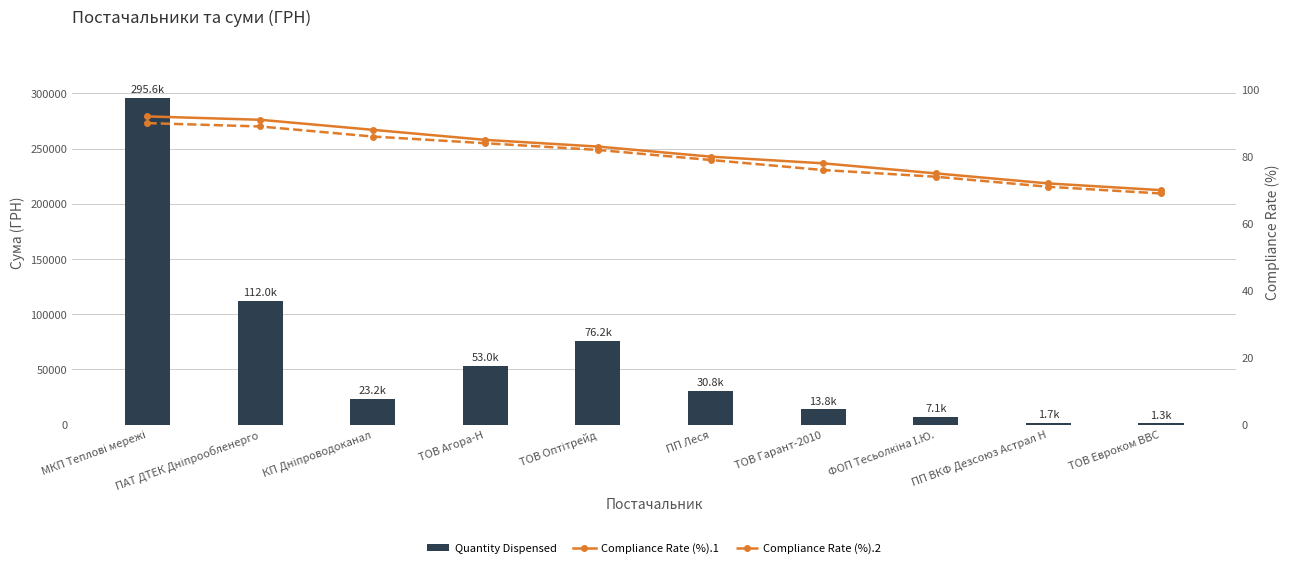

Where does the Compliance Rate (%).1 series first go above 83?

МКП Теплові мережі